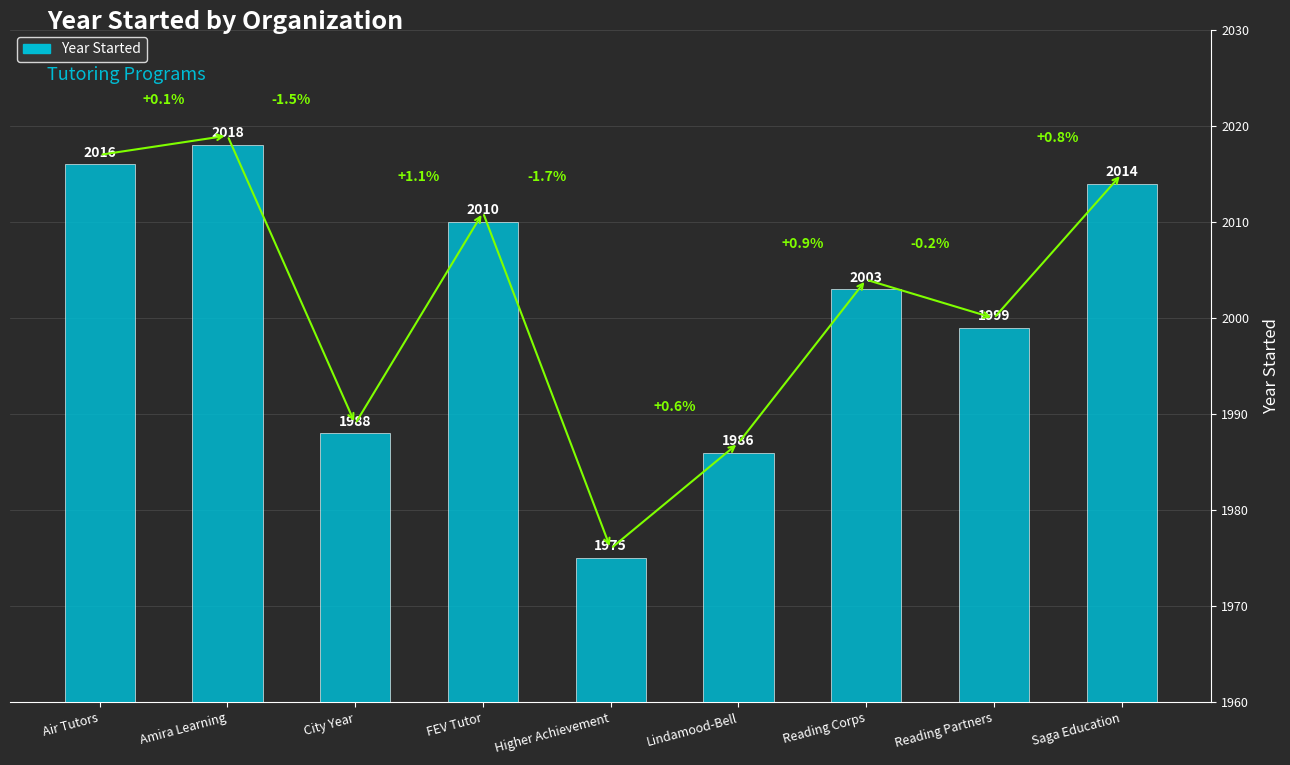

Are the bars horizontal?

No